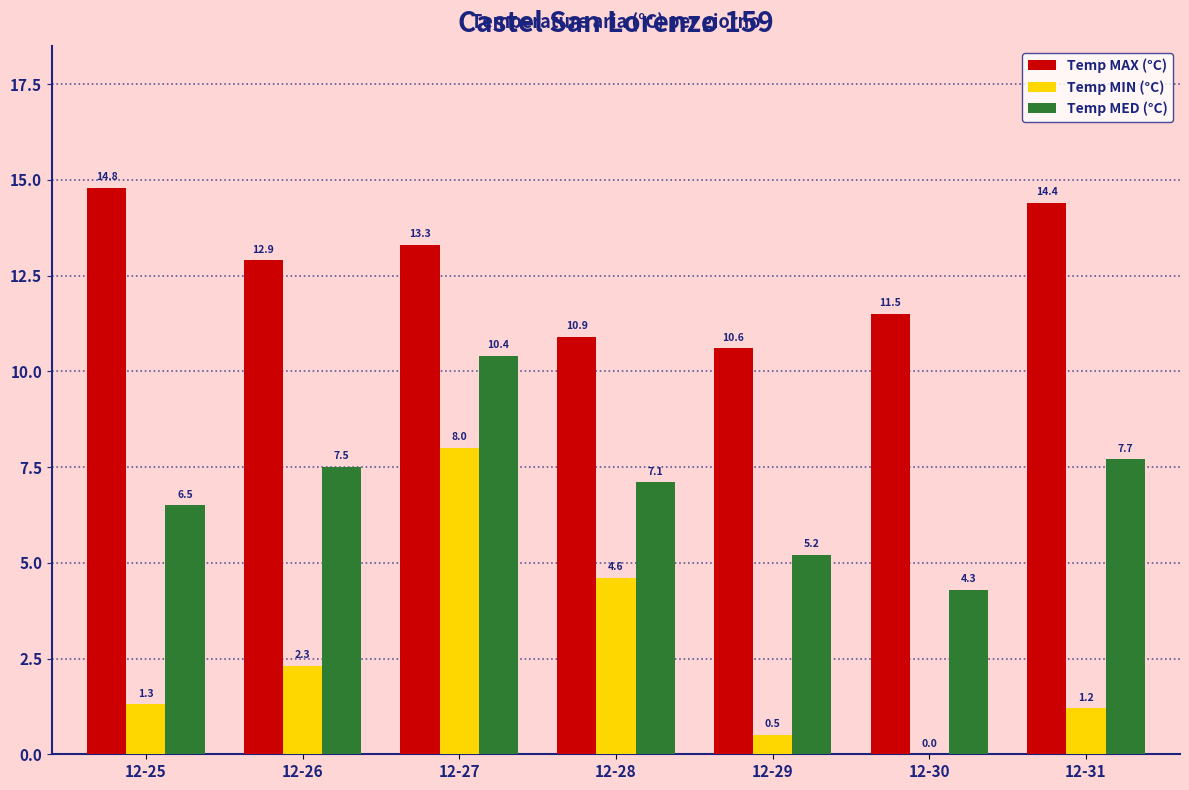

At which label is Temp MIN (°C) closest to 4?

12-28